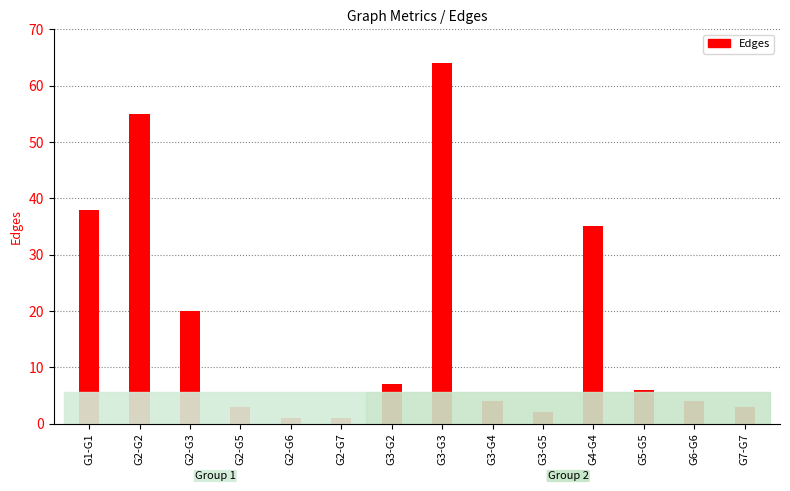

Is it true that the value at G5-G5 is 9?

False